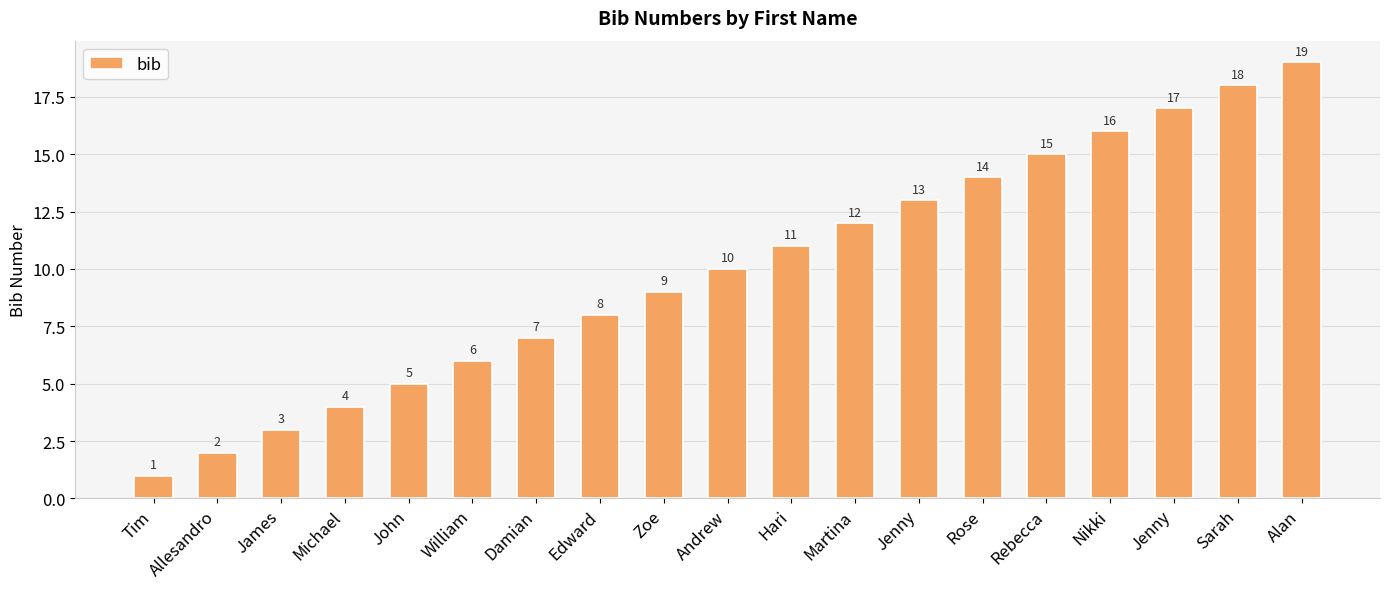

Where is the data nearest to the value 10?

Andrew